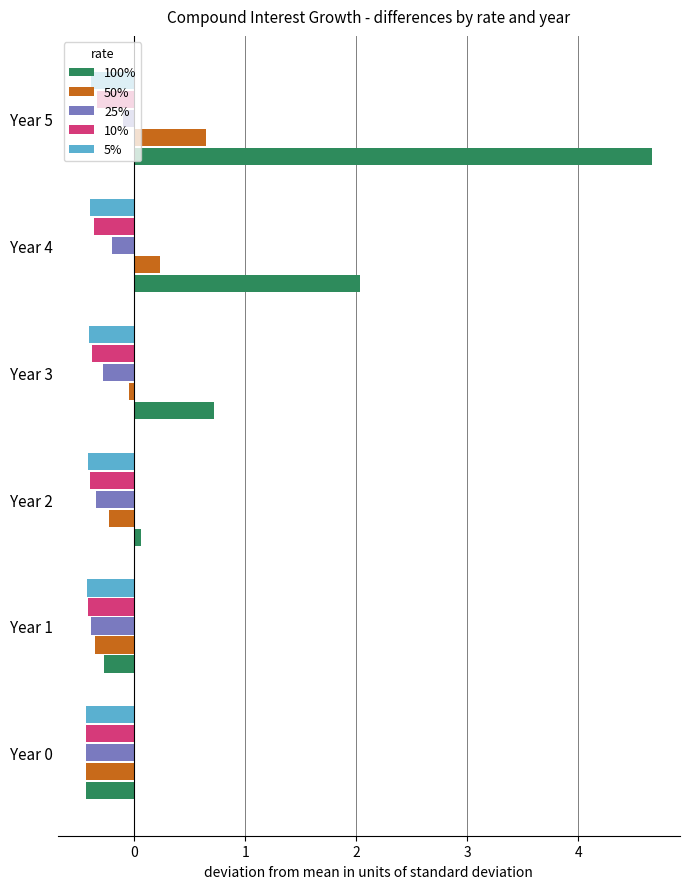

Which series has the widest spread of values?

100%